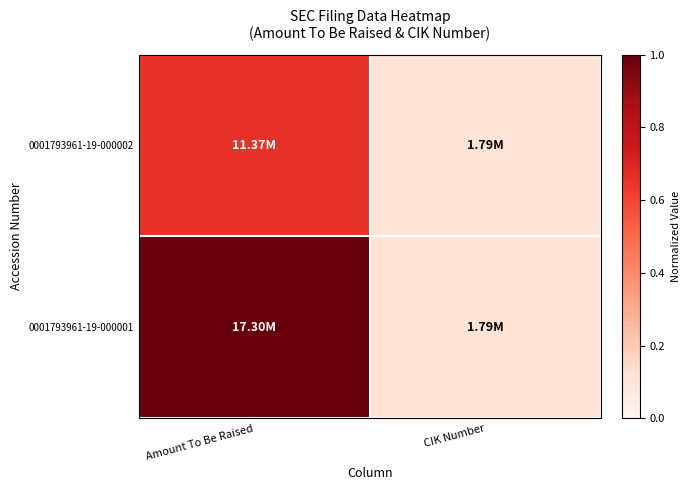

Between Amount To Be Raised and CIK Number, which series saw the biggest shift?

0001793961-19-000001